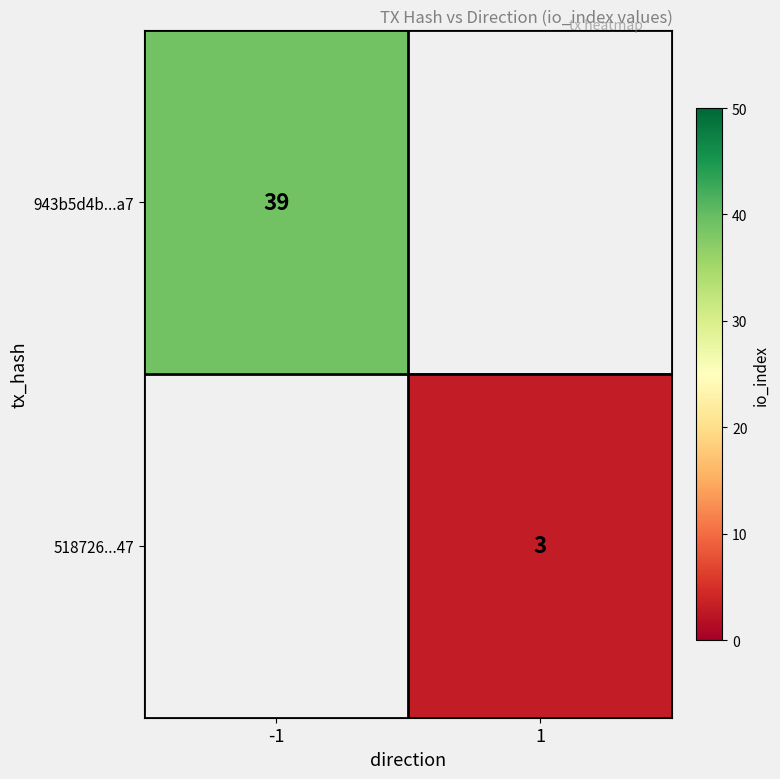

Is it true that 943b5d4b...a7 equals 23 at -1?

False